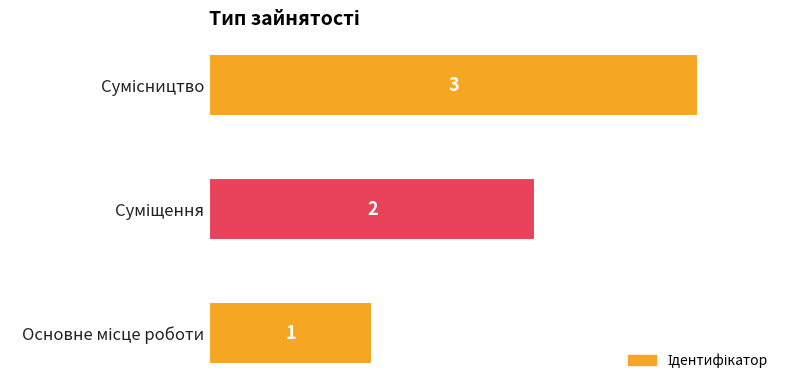

What is the average value?

2